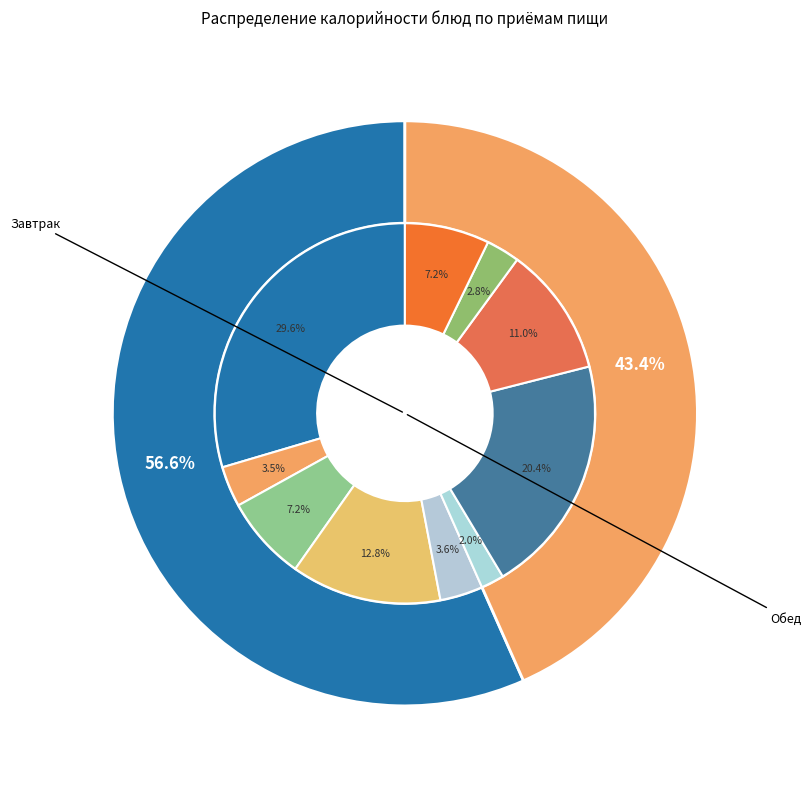

To the nearest percent, what portion does плов из отварной птицы represent?

11%